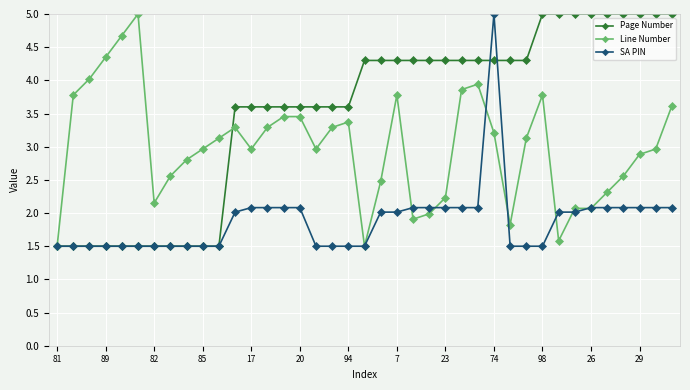

Rank the series by their average value, from lowest to highest.

SA PIN, Line Number, Page Number